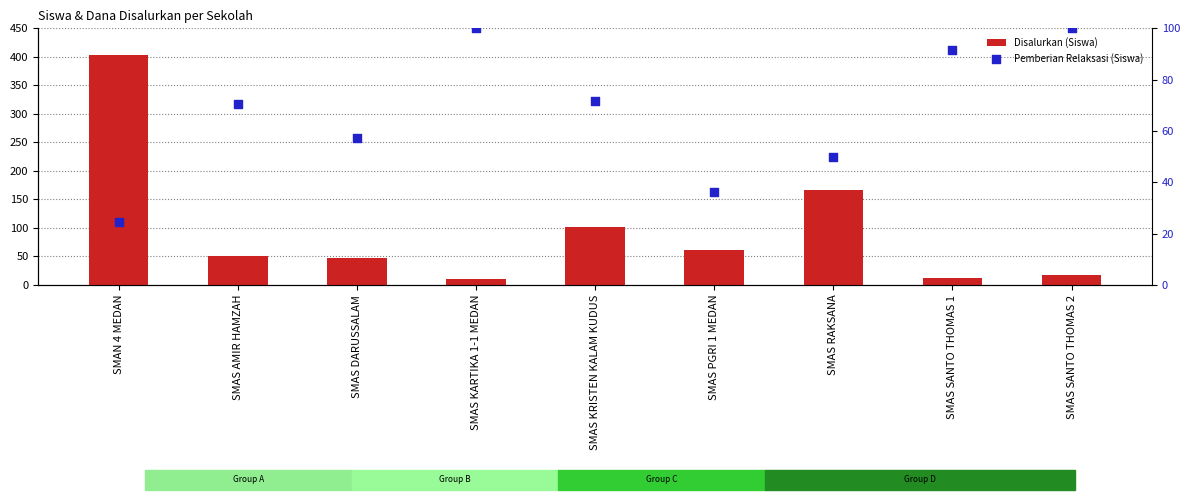

Which series has the largest total across all categories?

Disalurkan (Siswa)